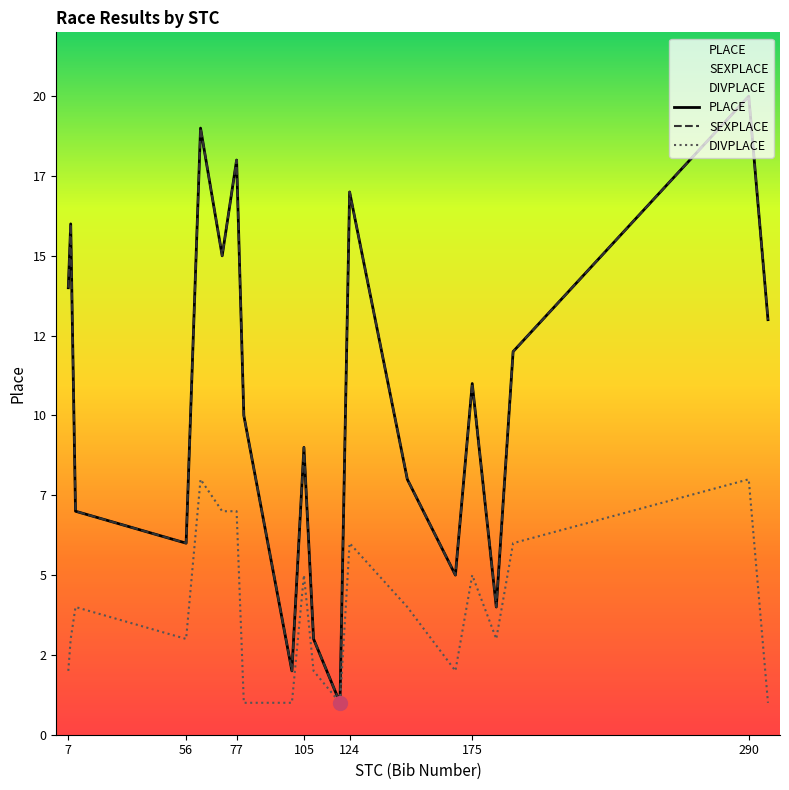

How many values in the PLACE series exceed 11?

9